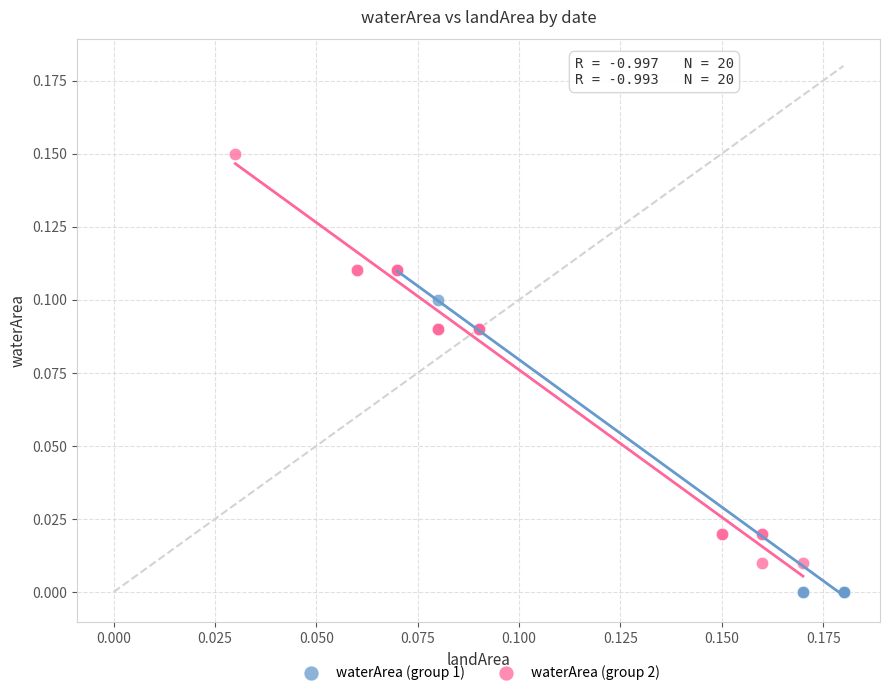

Which series reaches the maximum Y coordinate?

waterArea (group 2)